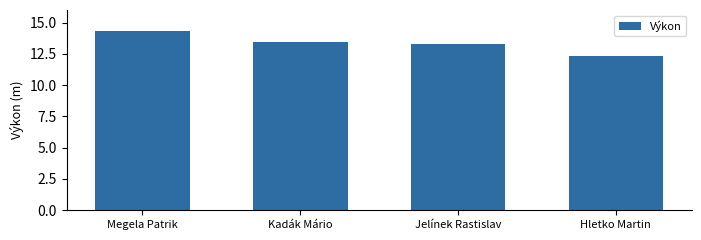

How many values exceed 13?

3